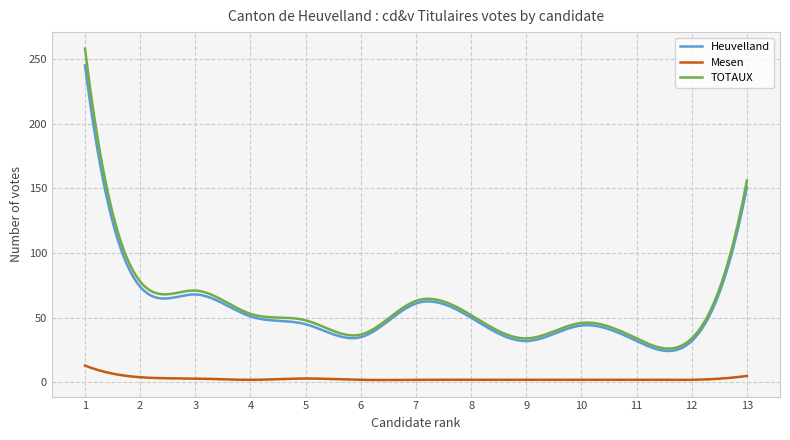

Which series has the largest range (max minus min)?

TOTAUX